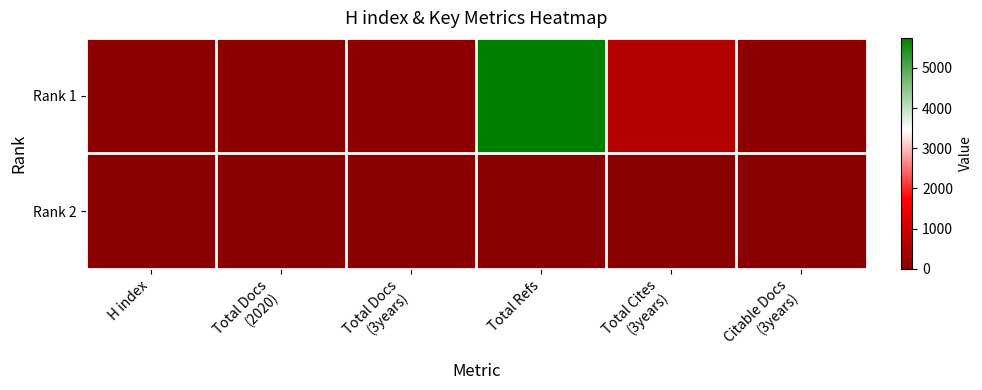

At how many categories does at least one series exceed 419?

2